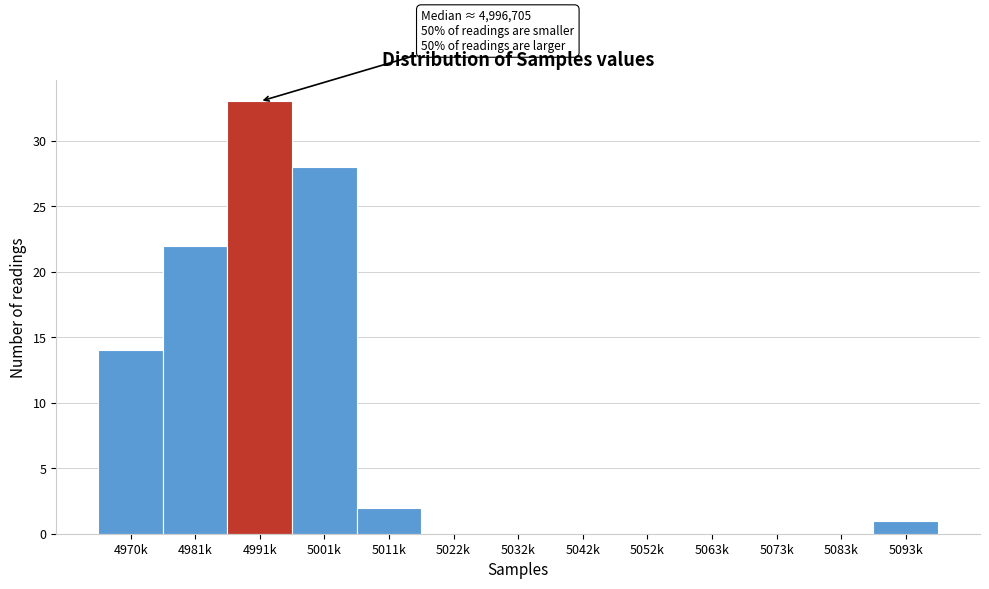

Reading left to right, extract all data points from this chart.

4970k=14	4981k=22	4991k=33	5001k=28	5011k=2	5022k=0	5032k=0	5042k=0	5052k=0	5063k=0	5073k=0	5083k=0	5093k=1